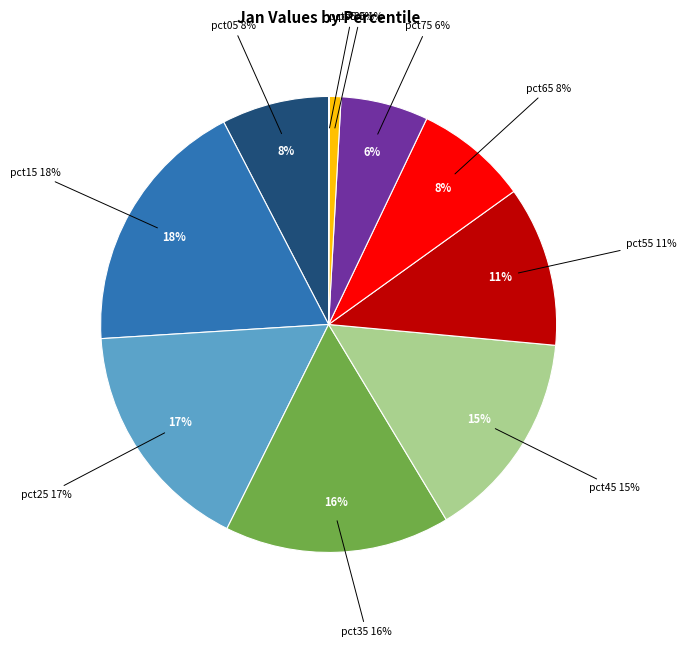

Combined, do pct65 and pct95 account for over 50%?

No